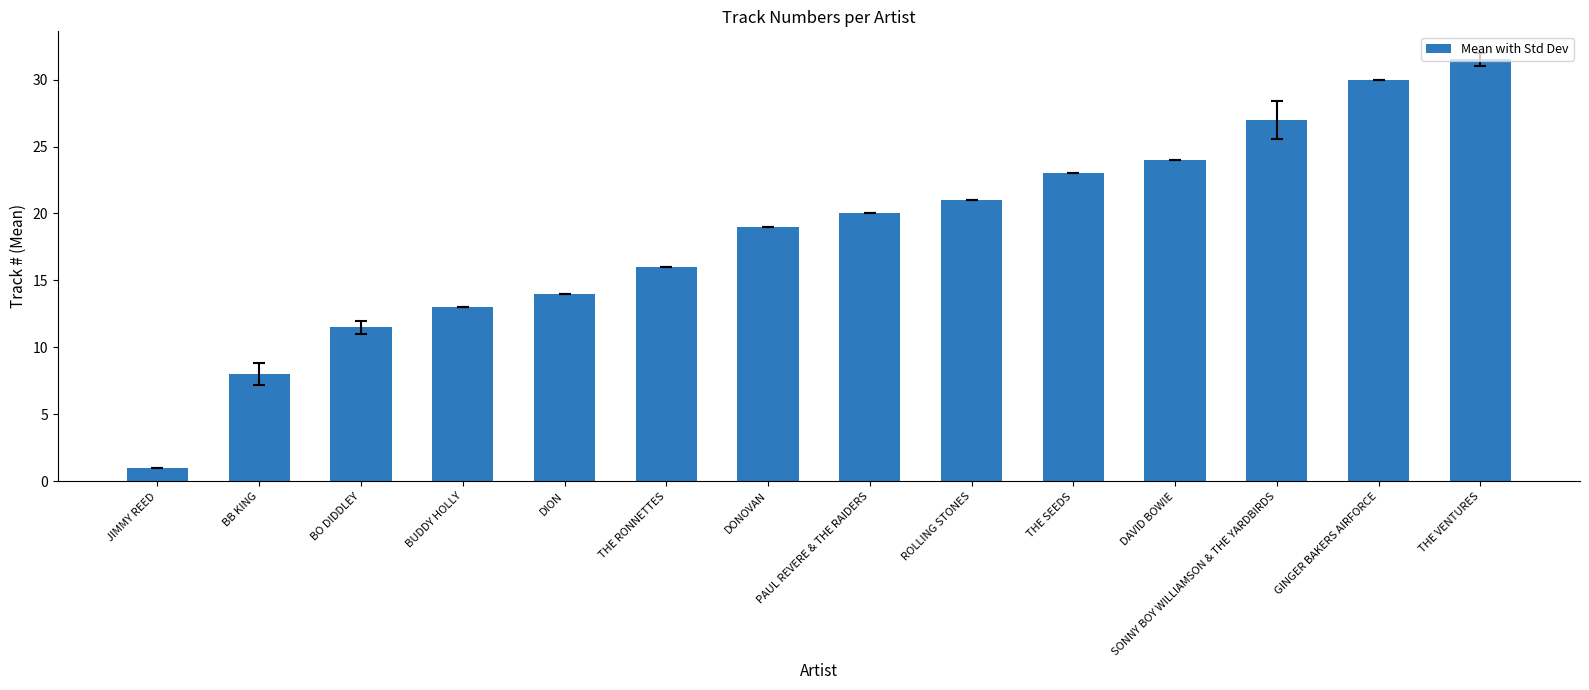

What is the change in value from BB KING to THE RONNETTES?

+8.0